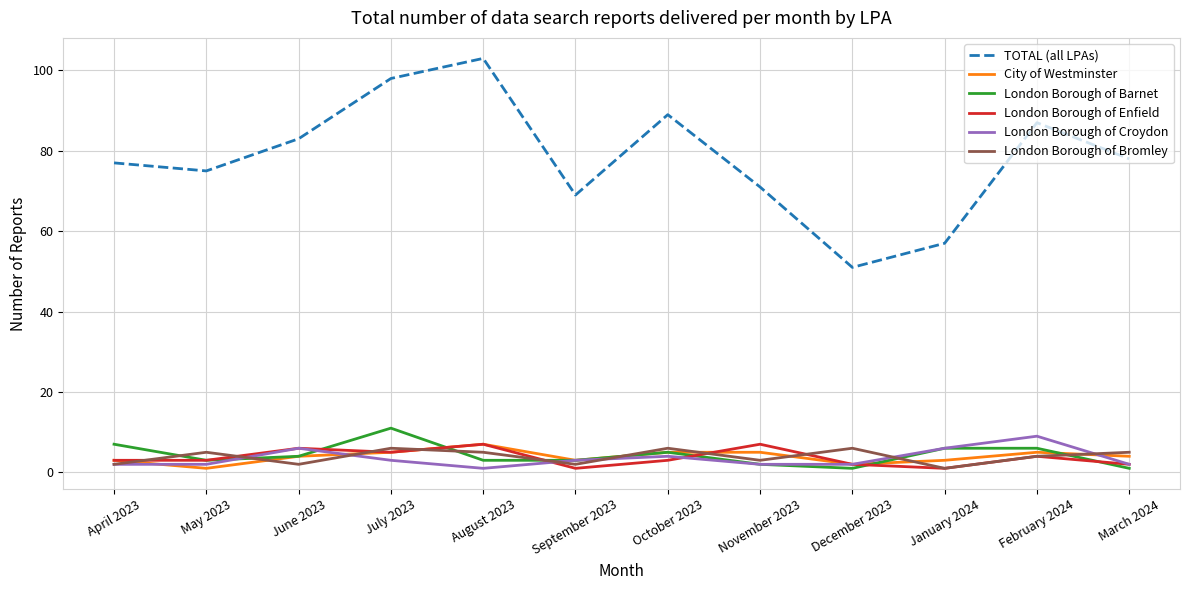

Where is the first local maximum for London Borough of Croydon?

June 2023